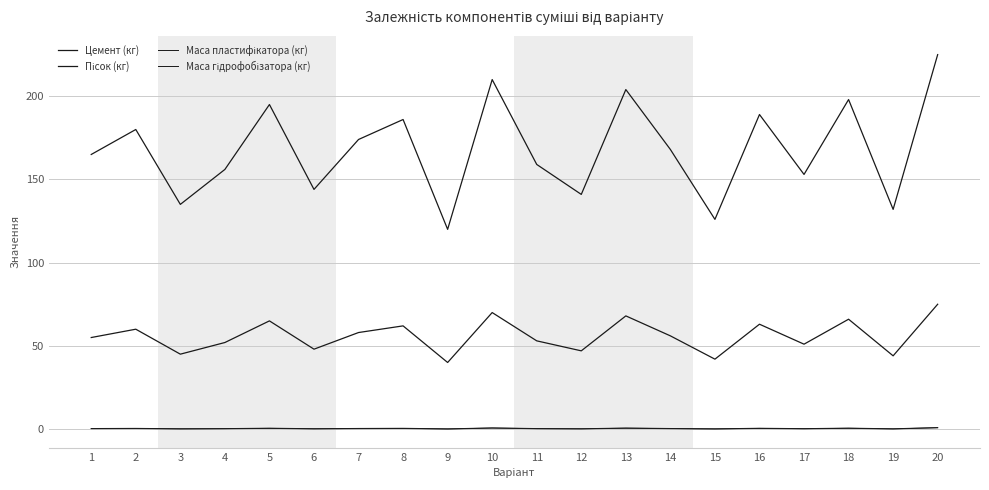

At how many categories does at least one series exceed 124?

19